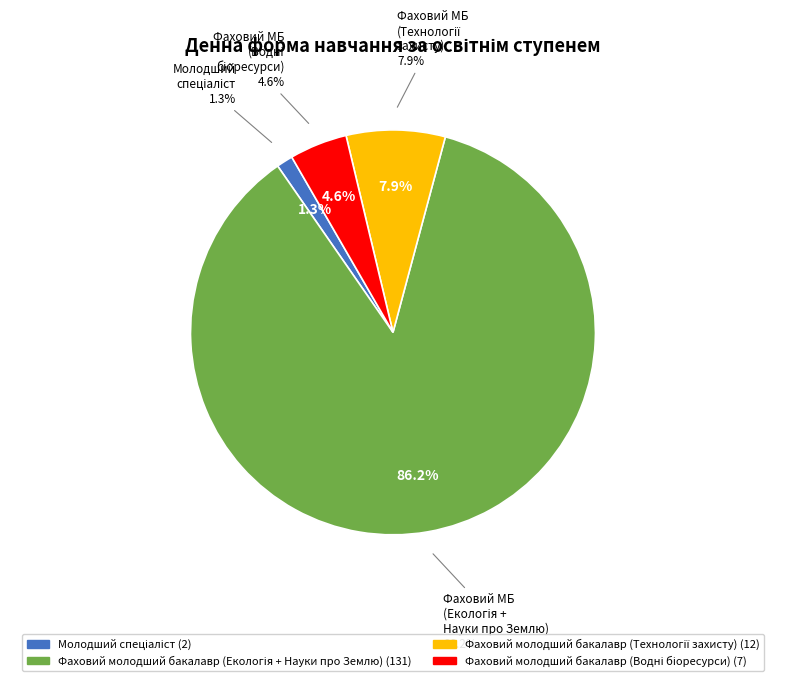

To the nearest percent, what percentage of the pie is Фаховий молодший бакалавр (Водні біоресурси)?

5%